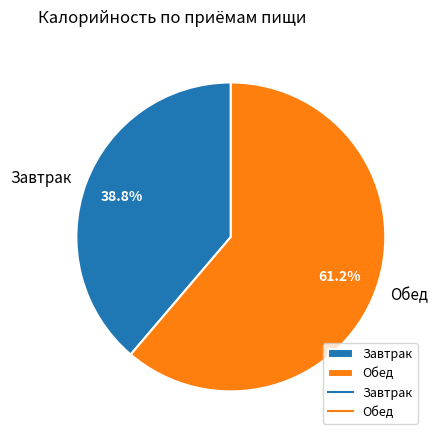

Which has a higher value, Обед or Завтрак?

Обед